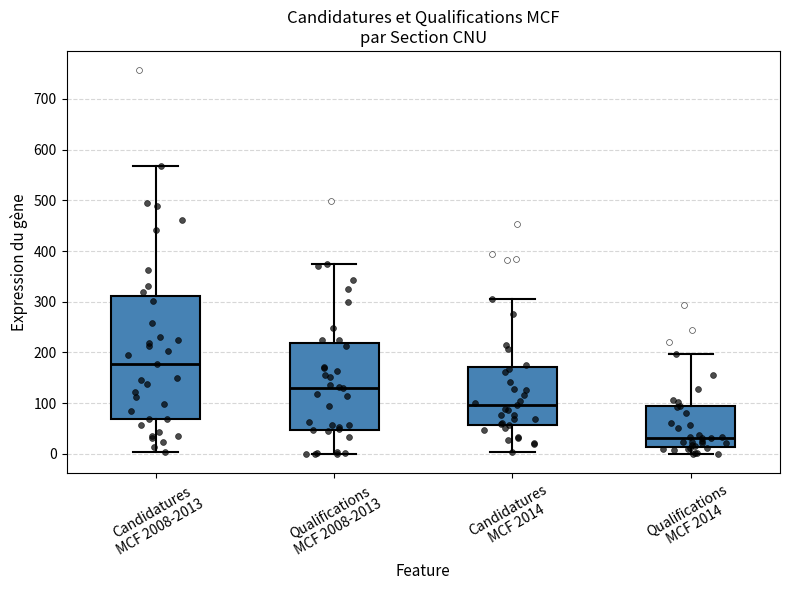

Reading left to right, transcribe this box plot: for each box, give where its median line is, the range the box spans, and where its two whiskers end, as read against the y-axis. The values are not printed on the chart, so give them approximately, as read against the axis.

Candidatures MCF 2008-2013: median 180, box 70 to 310, whiskers 0 to 570
Qualifications MCF 2008-2013: median 130, box 50 to 220, whiskers 0 to 380
Candidatures MCF 2014: median 100, box 60 to 170, whiskers 0 to 310
Qualifications MCF 2014: median 30, box 10 to 90, whiskers 0 to 200